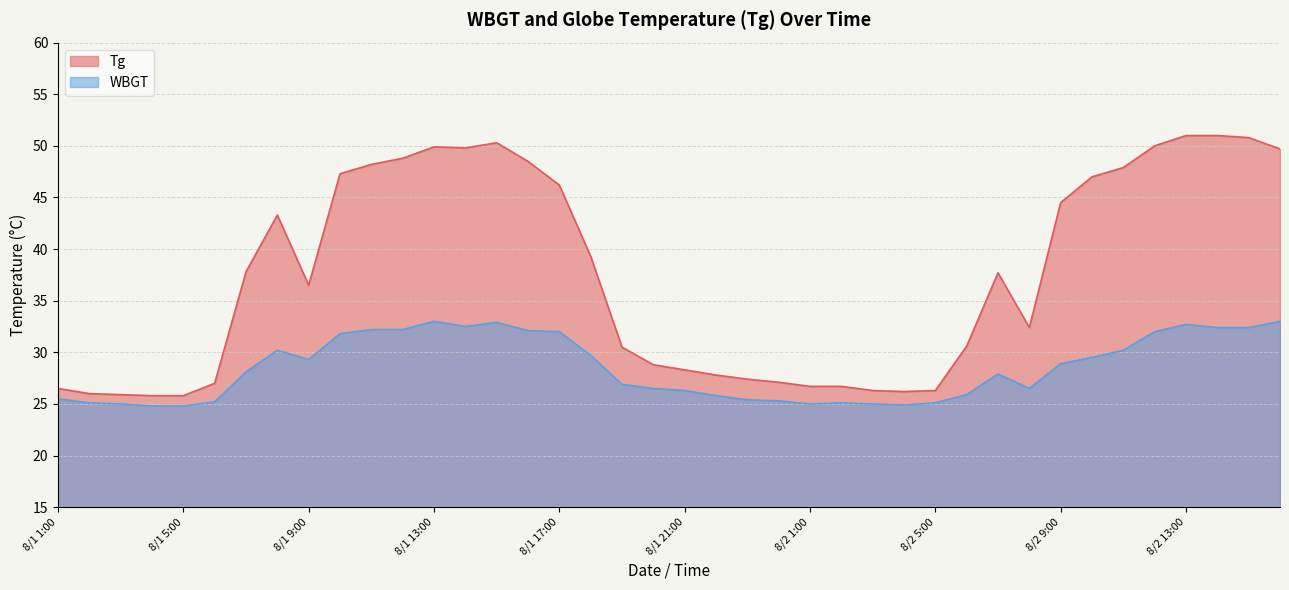

What is the smallest value displayed?

24.8